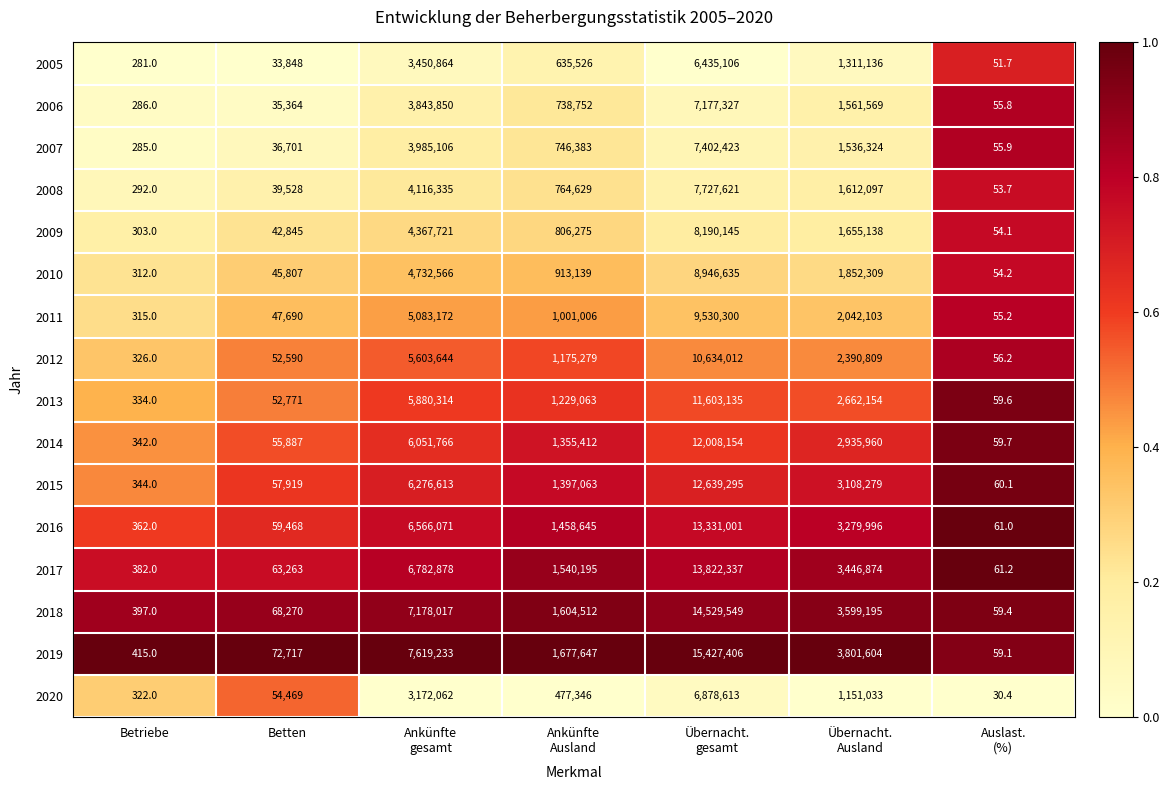

What is the maximum value shown in the chart?

15427406.0